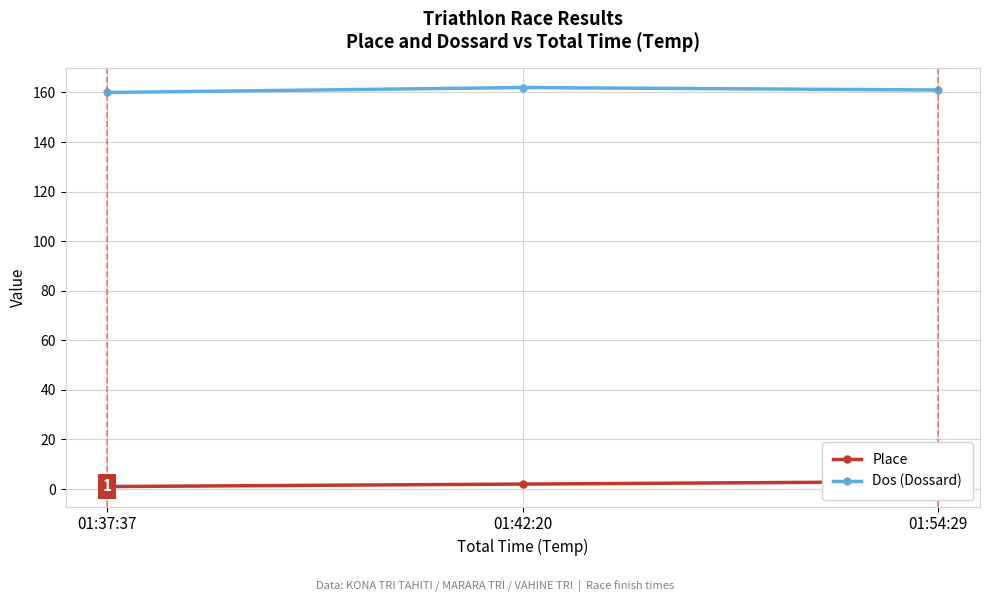

Is the value of Place at 01:37:37 greater than the value of Dos (Dossard) at 01:42:20?

No